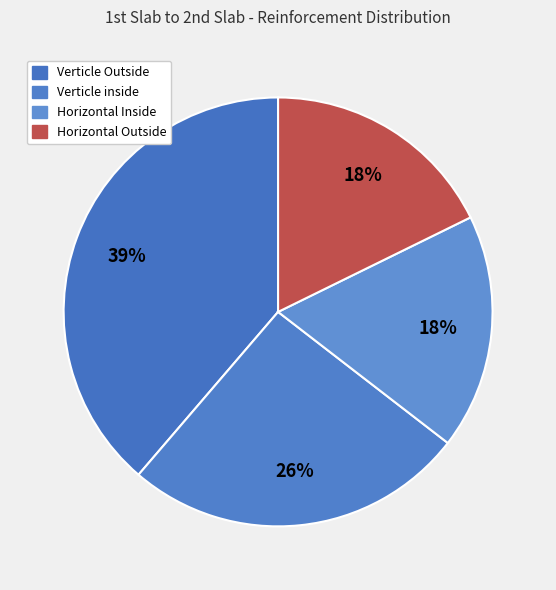

To the nearest percent, what is the difference between the largest and smallest slice percentages?

21%